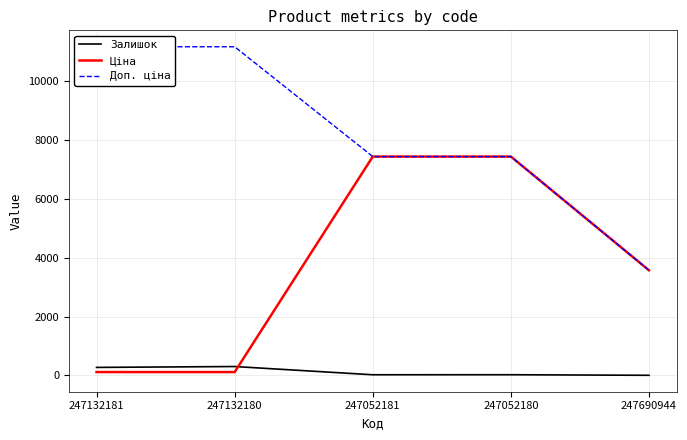

At which category does Залишок reach its first local valley?

247052181